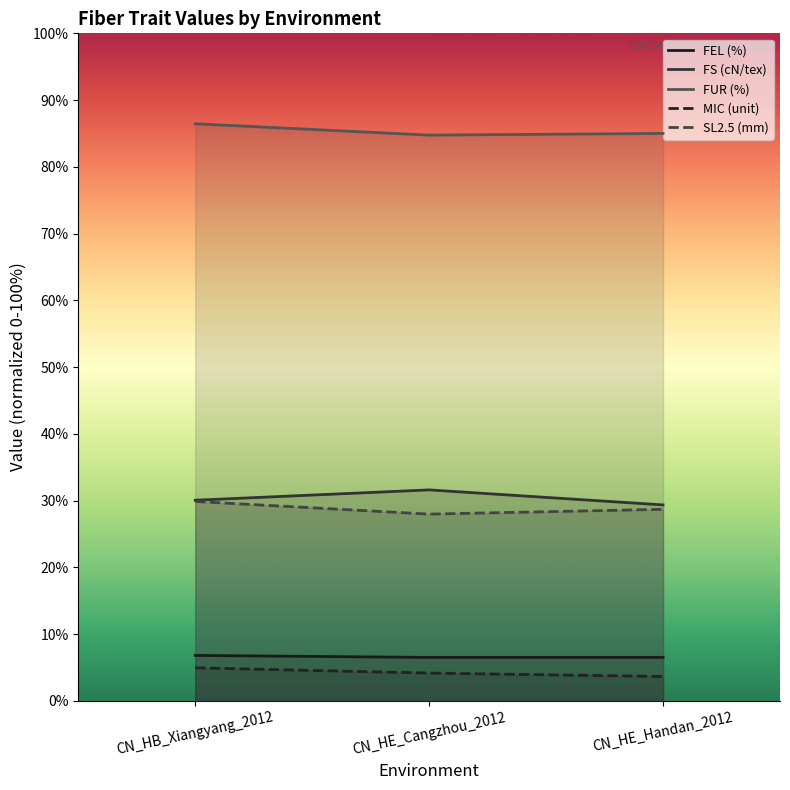

What is the difference between the maximum and second lowest values in the MIC (unit) series?

0.8